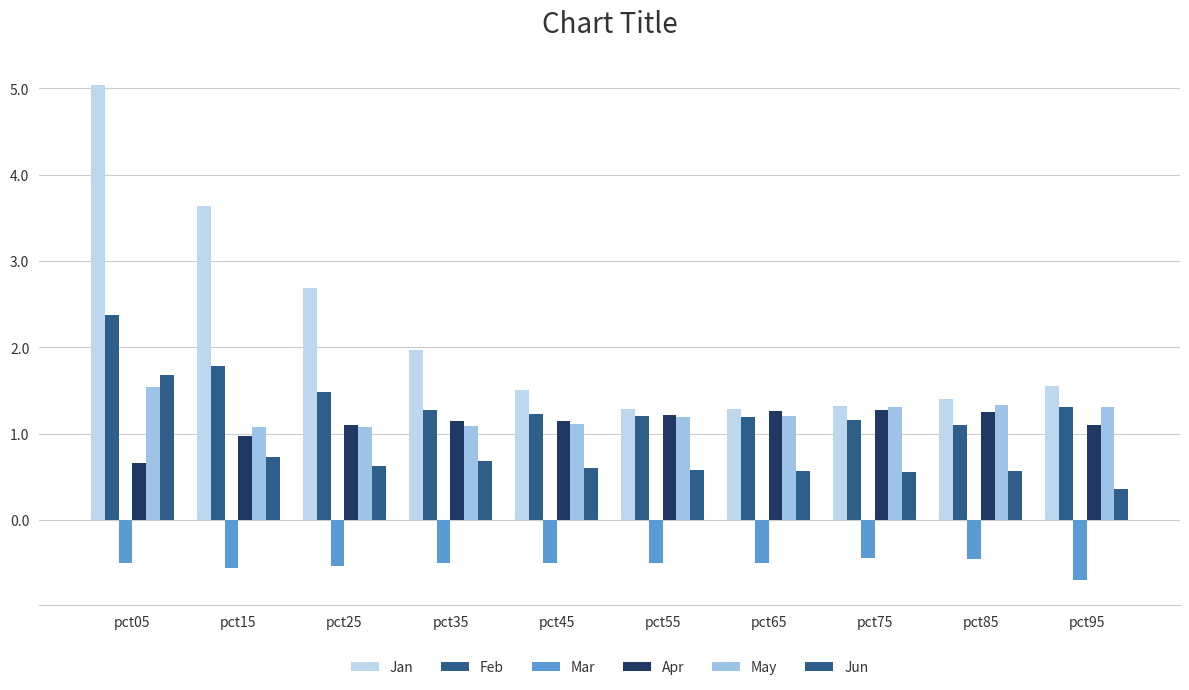

The May series shows 0.5 at pct45. True or false?

False